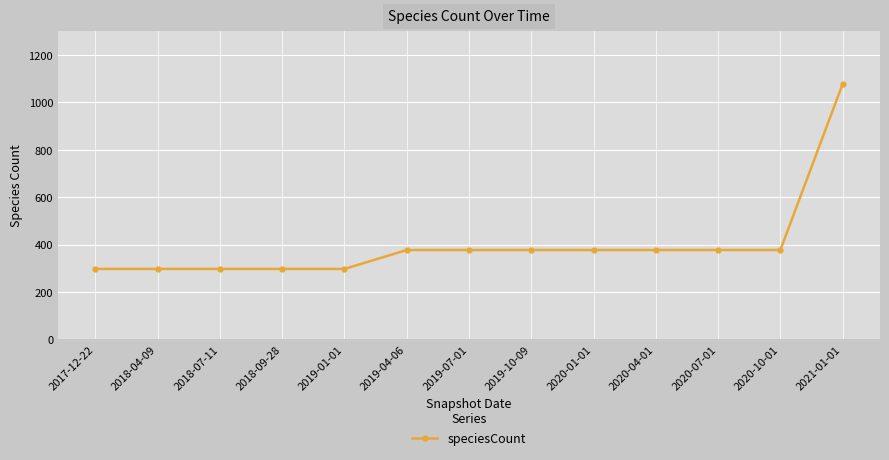

What is the difference between the maximum and minimum values?

781